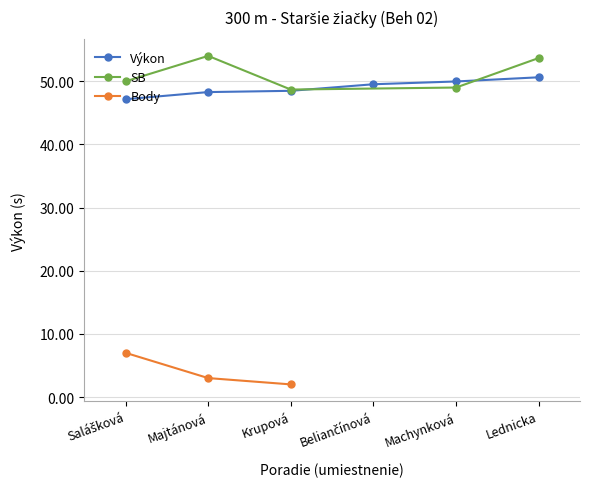

What is the value of the Výkon point at the 3rd from the left?

48.5